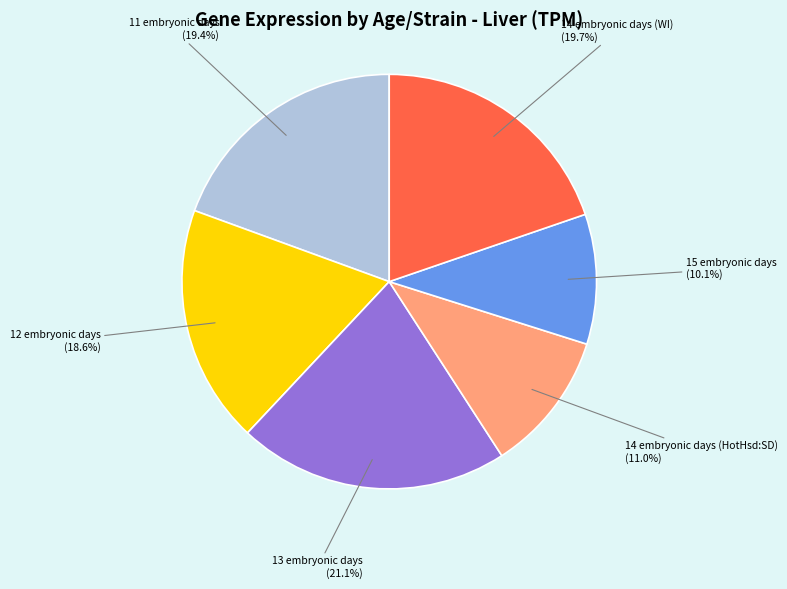

Is there a majority slice in this chart?

No